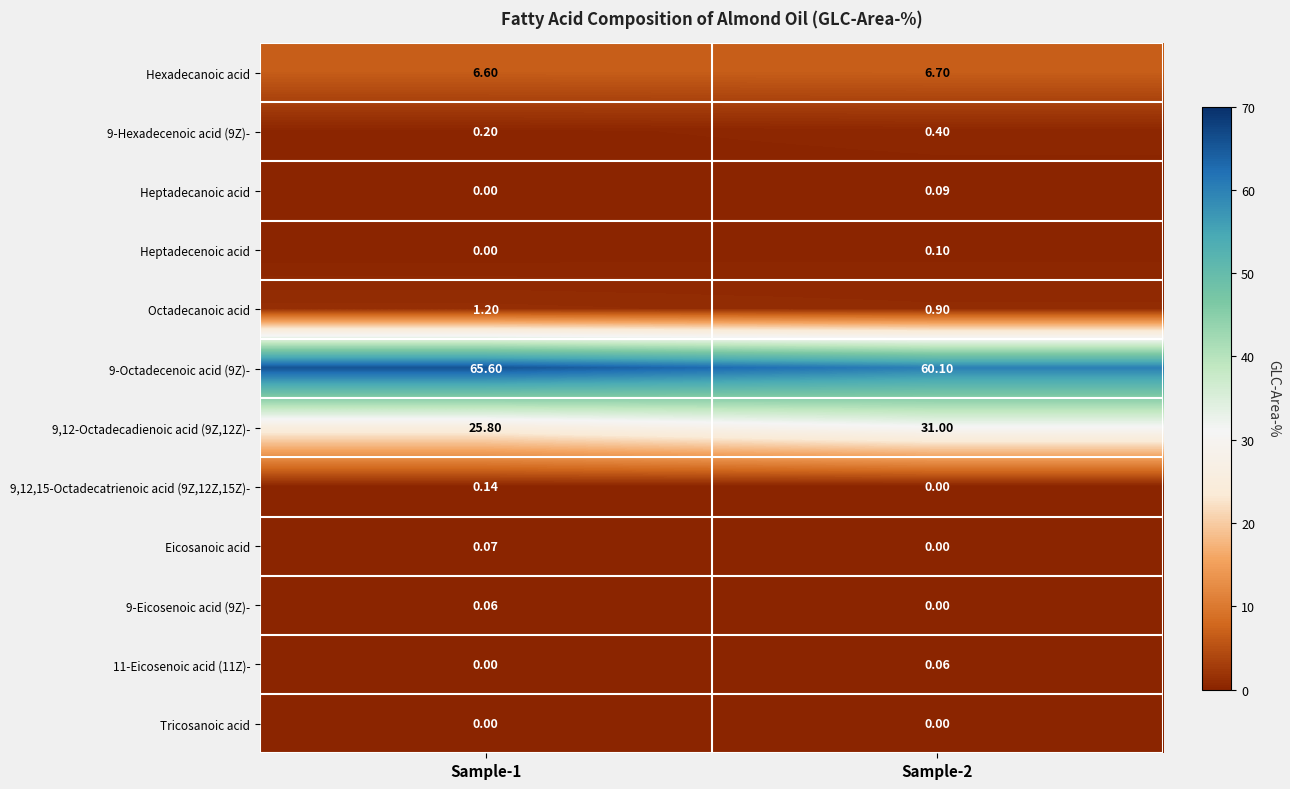

Is the value of 9-Hexadecenoic acid (9Z)- at Sample-2 greater than the value of Hexadecanoic acid at Sample-1?

No